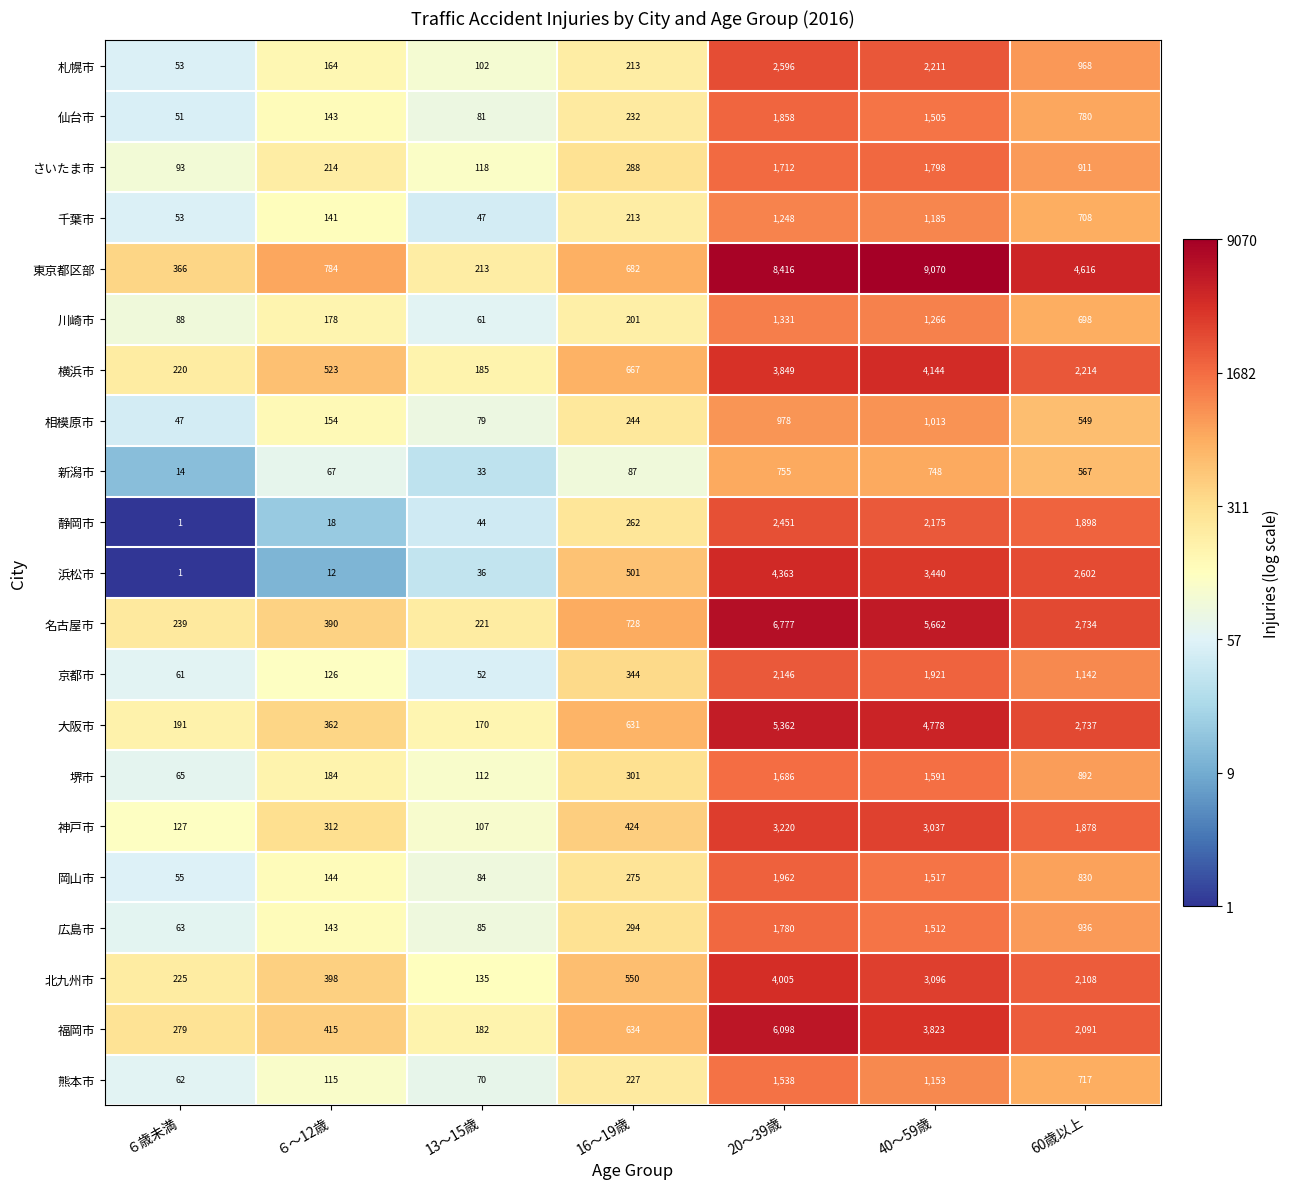

The 広島市 series shows 63 at ６歳未満. True or false?

True